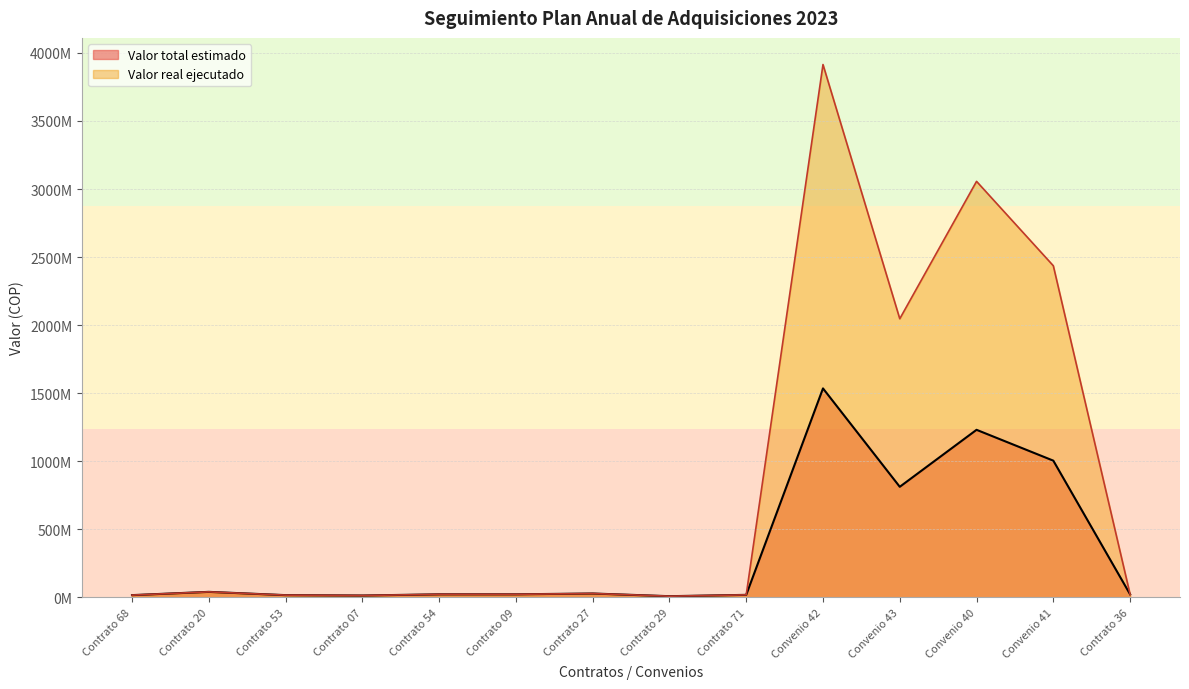

What is the label of the 7th point from the right?

Contrato 29